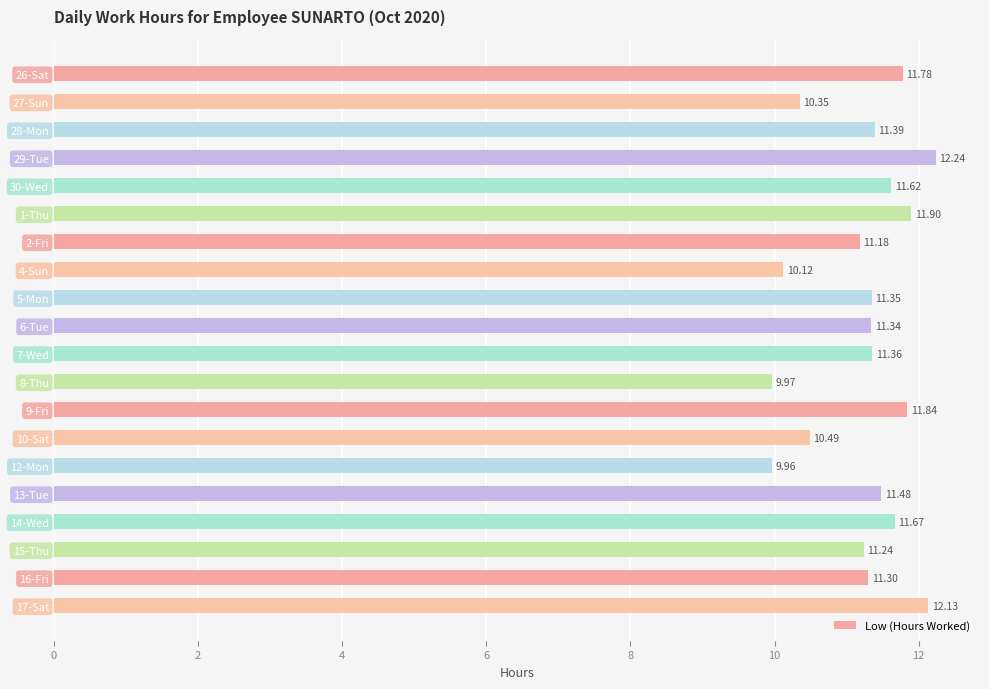

Which category has the highest value across all series?

29-Tue